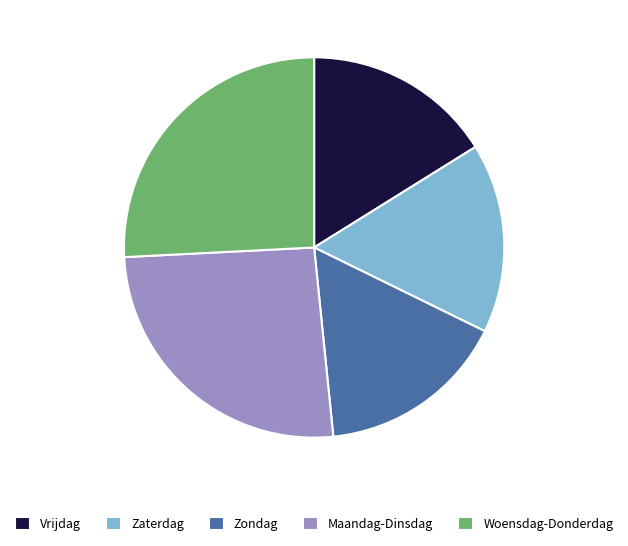

The Woensdag-Donderdag slice represents 11% of the pie. True or false?

False